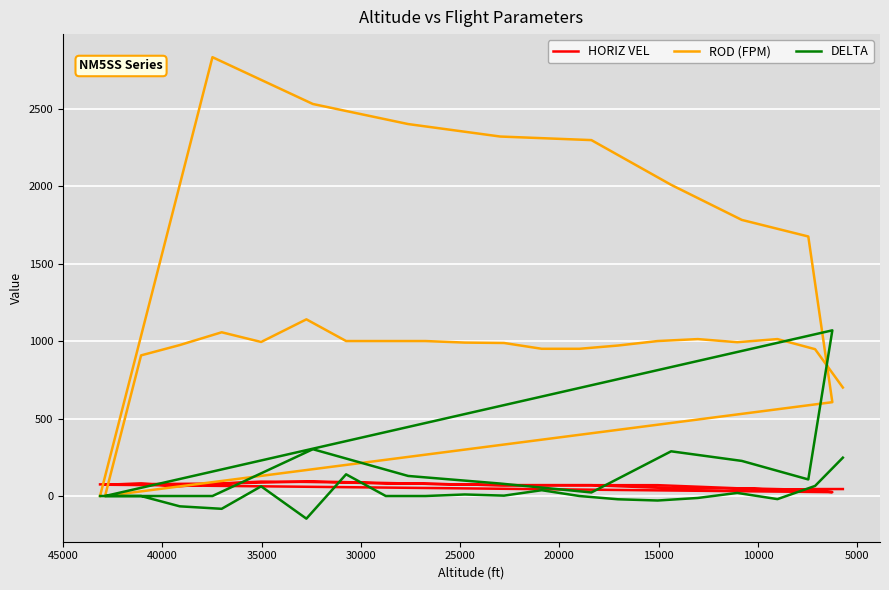

Which series has the largest total across all categories?

ROD (FPM)